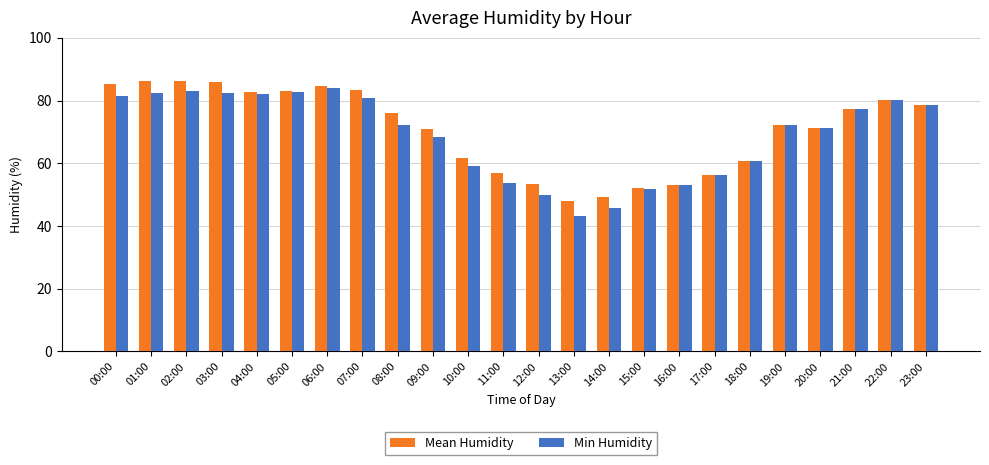

At which label is Min Humidity closest to 63?

18:00